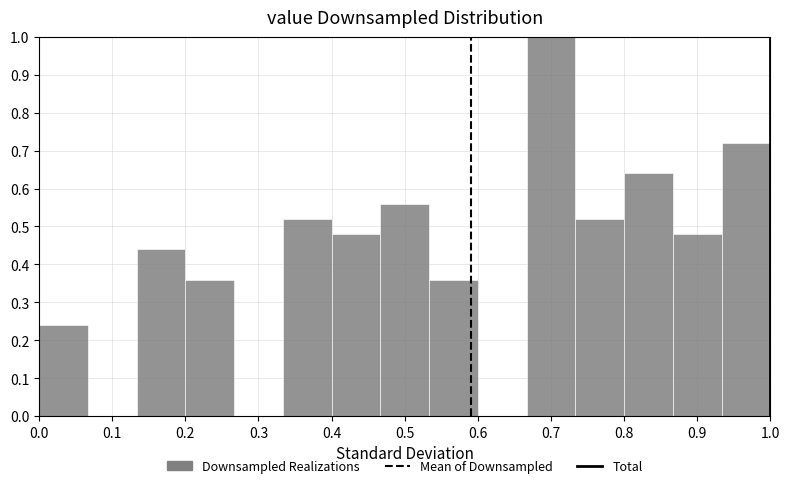

Reading left to right, transcribe this chart: for each bar, give the range it covers on the x-axis and its height. Neither the bar edges nor the heights are printed on the chart, so give them approximately, as read against the axes.

0.00 to 0.07: 0.24
0.07 to 0.13: 0
0.13 to 0.20: 0.44
0.20 to 0.27: 0.36
0.27 to 0.33: 0
0.33 to 0.40: 0.52
0.40 to 0.47: 0.48
0.47 to 0.53: 0.56
0.53 to 0.60: 0.36
0.60 to 0.67: 0
0.67 to 0.73: 1.00
0.73 to 0.80: 0.52
0.80 to 0.87: 0.64
0.87 to 0.93: 0.48
0.93 to 1.00: 0.72